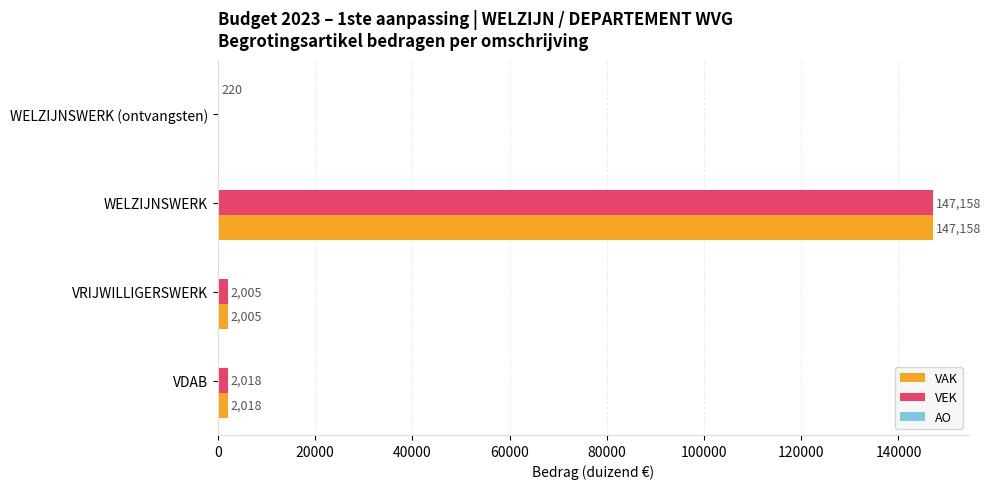

The value of VAK at WELZIJNSWERK is 147158. True or false?

True